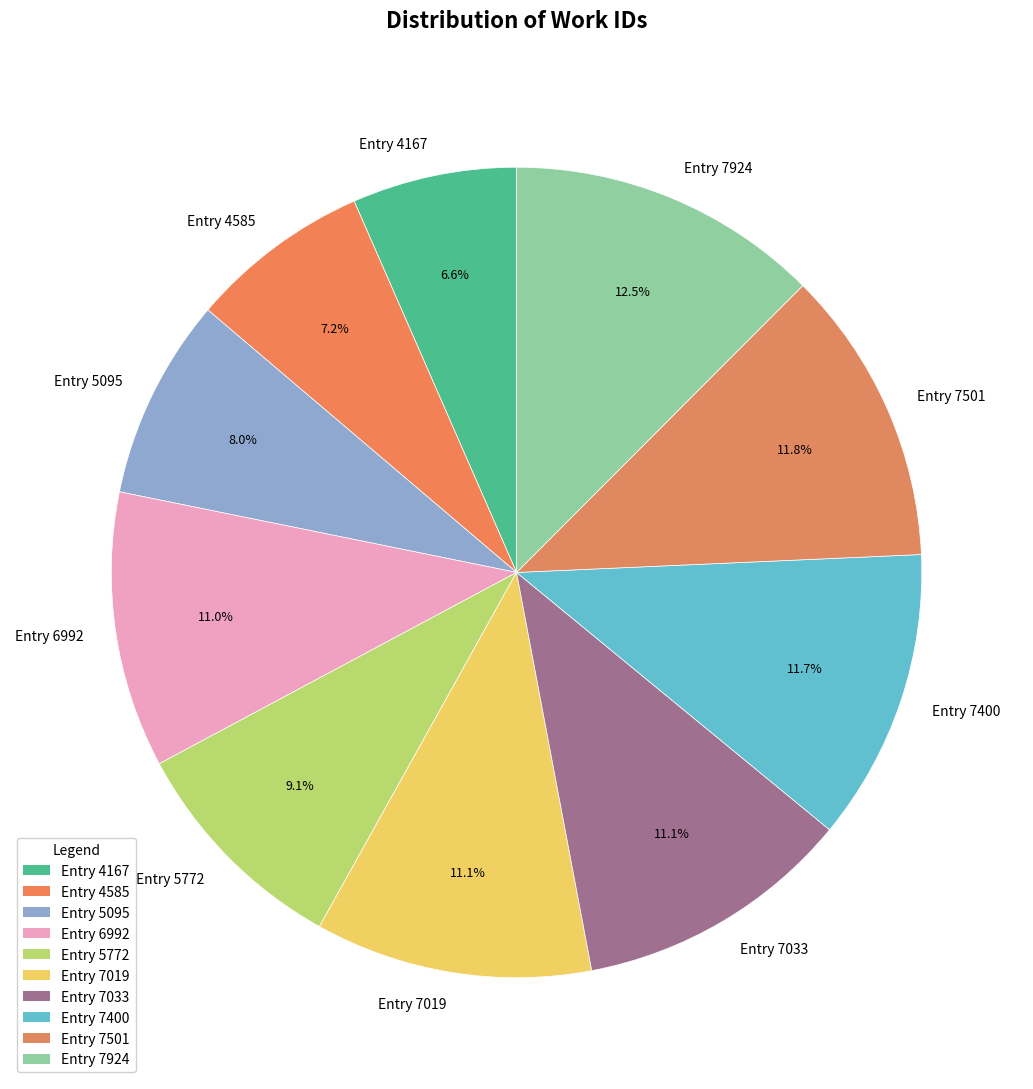

Which has a higher value, Entry 5095 or Entry 7501?

Entry 7501